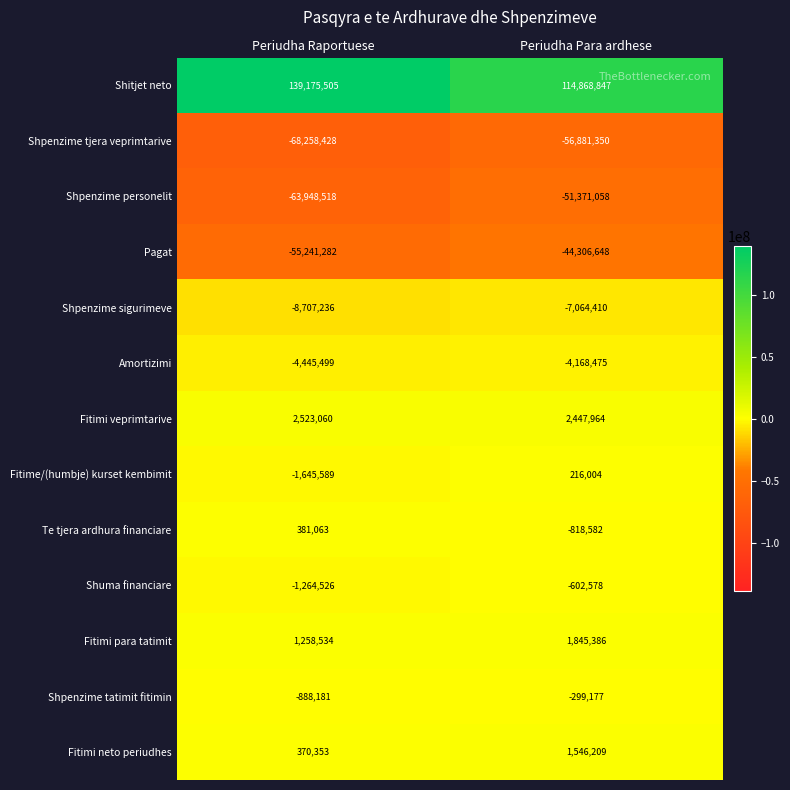

Reading left to right, transcribe all the data shown in this chart.

Shitjet neto: Periudha Raportuese=139175505	Periudha Para ardhese=114868847
Shpenzime tjera veprimtarive: Periudha Raportuese=-68258428	Periudha Para ardhese=-56881350
Shpenzime personelit: Periudha Raportuese=-63948518	Periudha Para ardhese=-51371058
Pagat: Periudha Raportuese=-55241282	Periudha Para ardhese=-44306648
Shpenzime sigurimeve: Periudha Raportuese=-8707236	Periudha Para ardhese=-7064410
Amortizimi: Periudha Raportuese=-4445499	Periudha Para ardhese=-4168475
Fitimi veprimtarive: Periudha Raportuese=2523060	Periudha Para ardhese=2447964
Fitime/(humbje) kurset kembimit: Periudha Raportuese=-1645589	Periudha Para ardhese=216004
Te tjera ardhura financiare: Periudha Raportuese=381063	Periudha Para ardhese=-818582
Shuma financiare: Periudha Raportuese=-1264526	Periudha Para ardhese=-602578
Fitimi para tatimit: Periudha Raportuese=1258534	Periudha Para ardhese=1845386
Shpenzime tatimit fitimin: Periudha Raportuese=-888181	Periudha Para ardhese=-299177
Fitimi neto periudhes: Periudha Raportuese=370353	Periudha Para ardhese=1546209